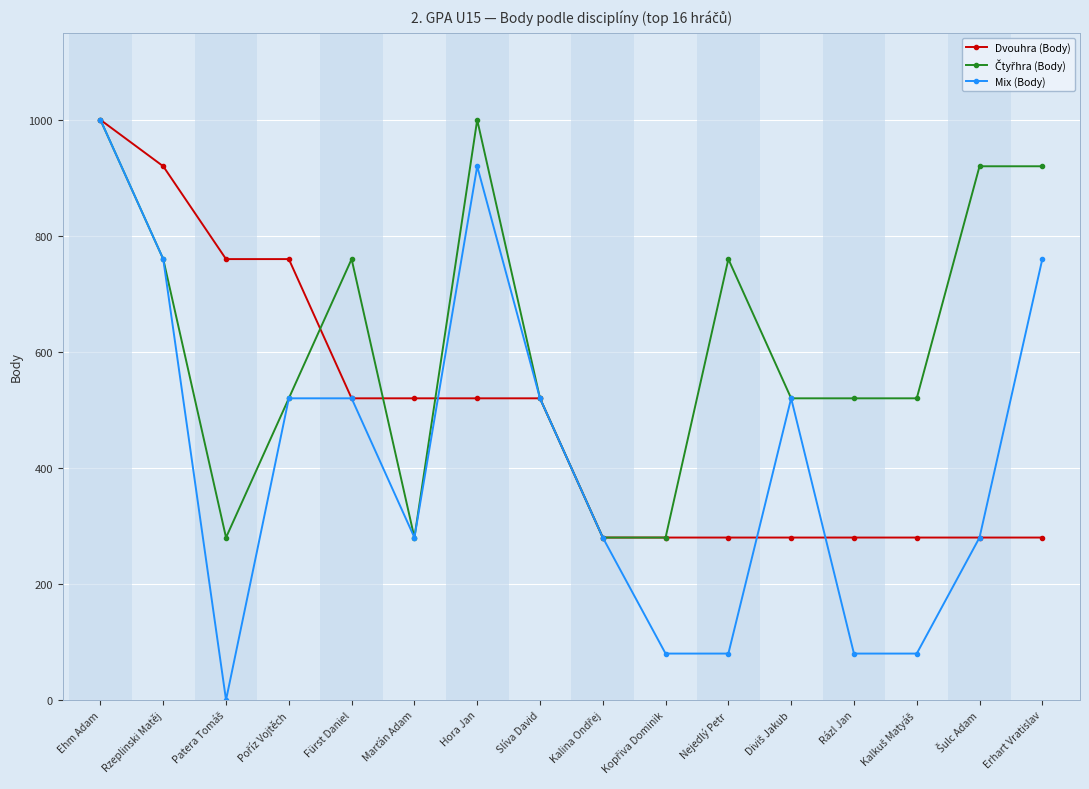

True or false: Dvouhra (Body) has a value of 520 at Fürst Daniel.

True